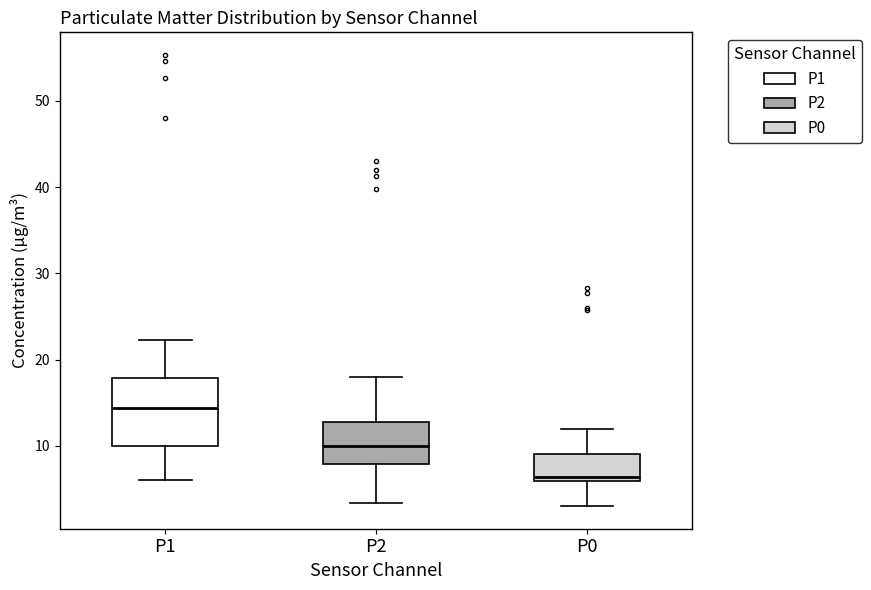

Reading left to right, transcribe this box plot: for each box, give where its median line is, the range the box spans, and where its two whiskers end, as read against the y-axis. The values are not printed on the chart, so give them approximately, as read against the axis.

P1: median 14, box 10 to 18, whiskers 6 to 22
P2: median 10, box 8 to 13, whiskers 3 to 18
P0: median 6 (just above the box's lower edge), box 6 to 9, whiskers 3 to 12